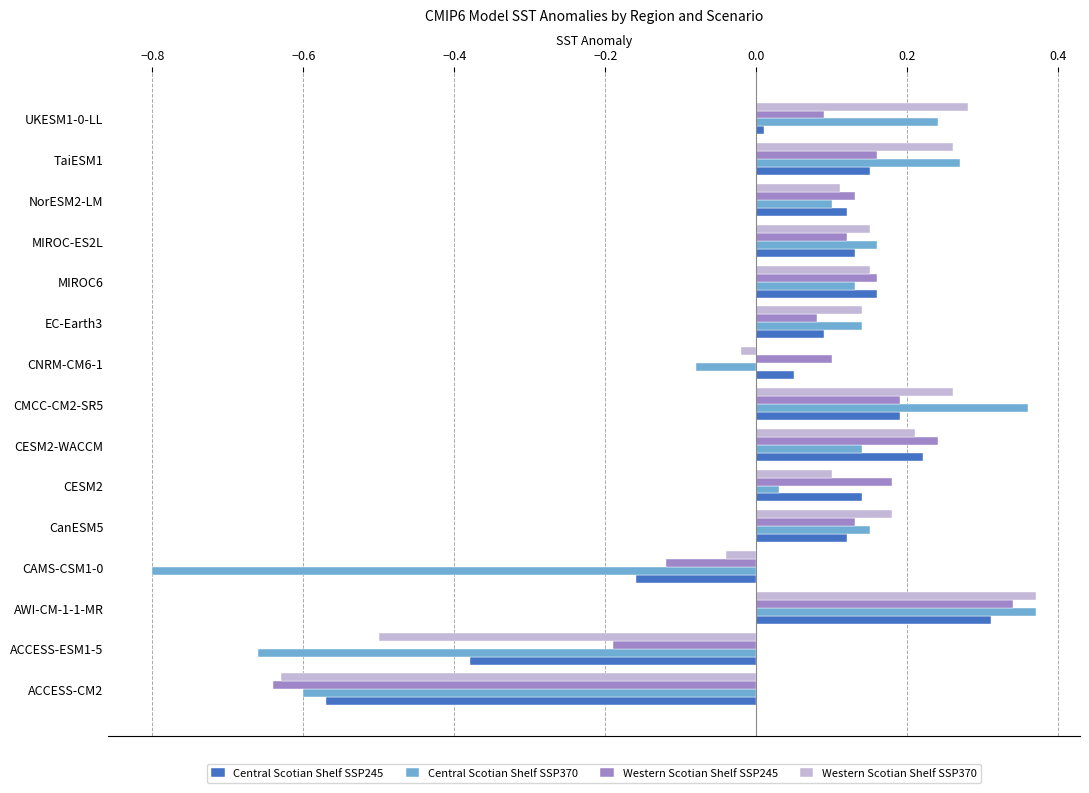

Which series has the widest spread of values?

Central Scotian Shelf SSP370